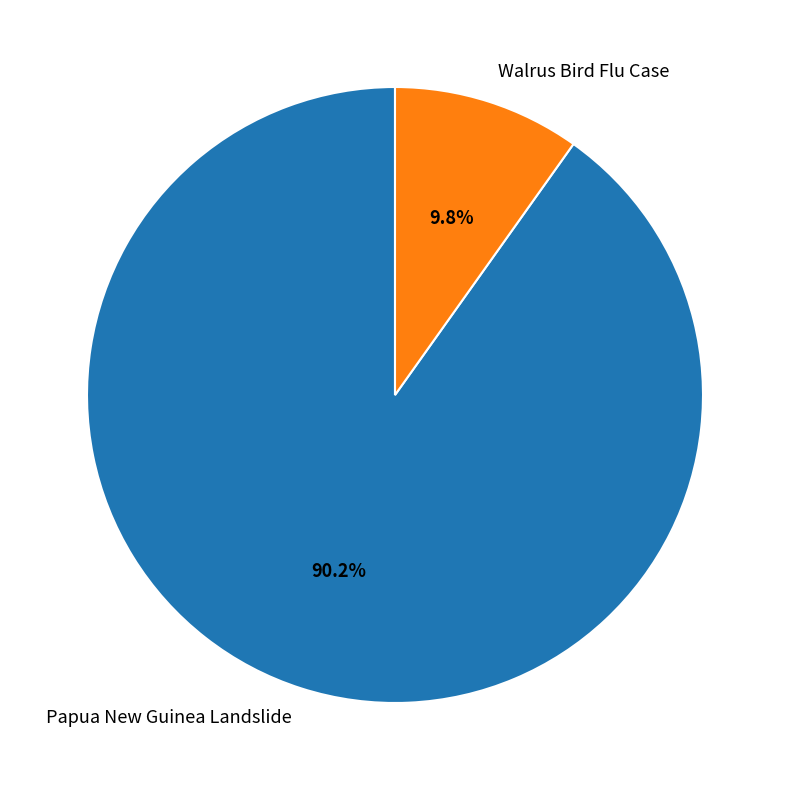

True or false: Papua New Guinea Landslide accounts for 80% of the total.

False